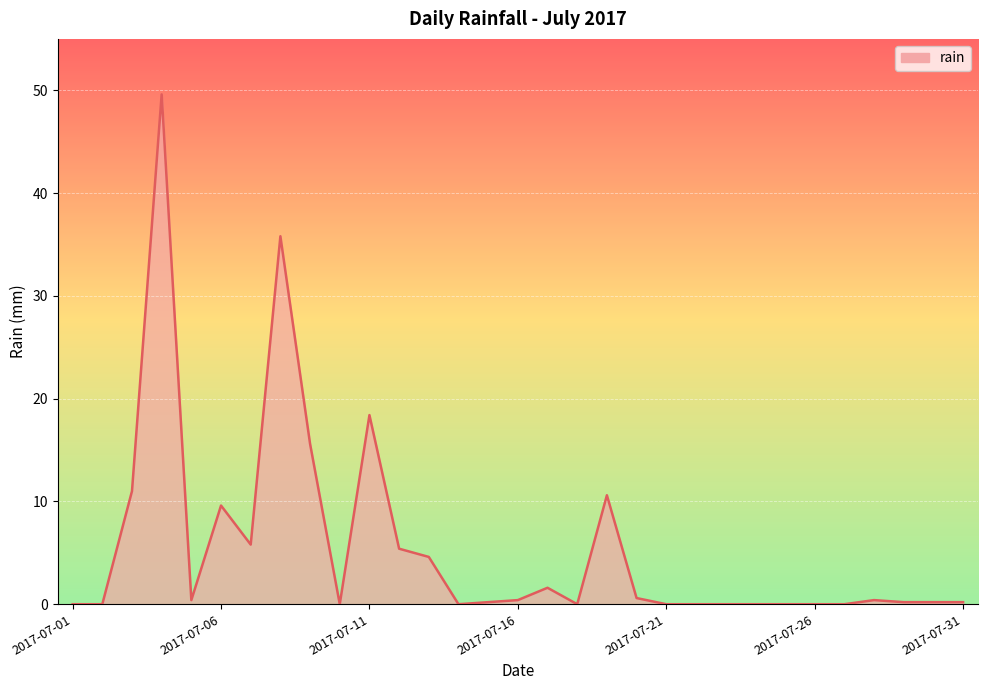

How many lines are shown in the chart?

1